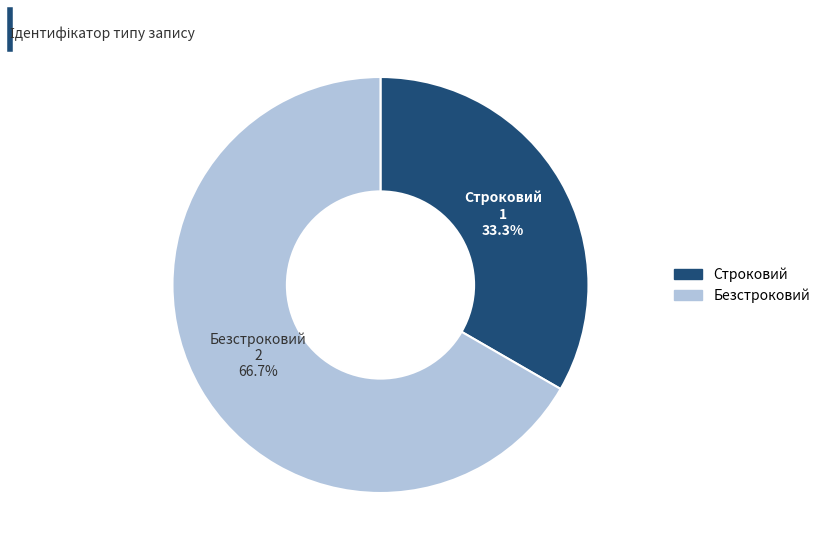

Between Безстроковий and Строковий, which is larger?

Безстроковий